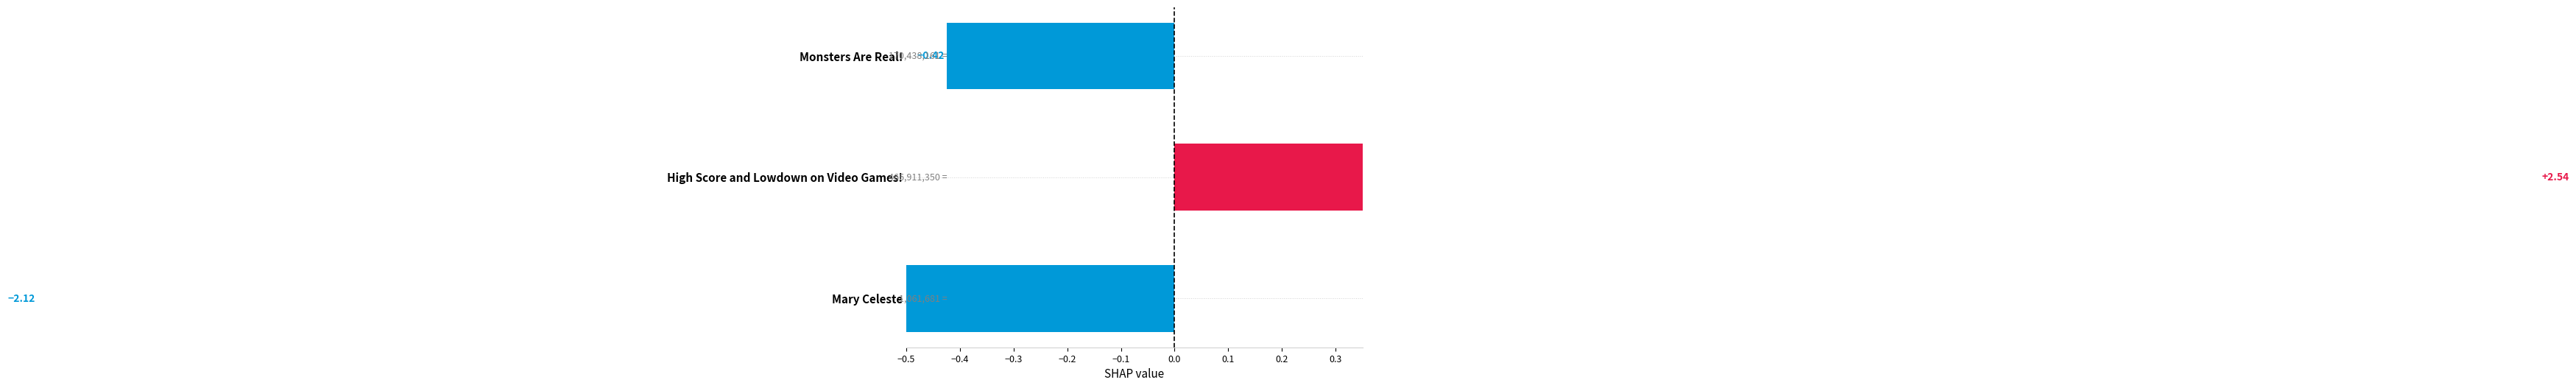

What is the approximate value at −0.3?

-2.1